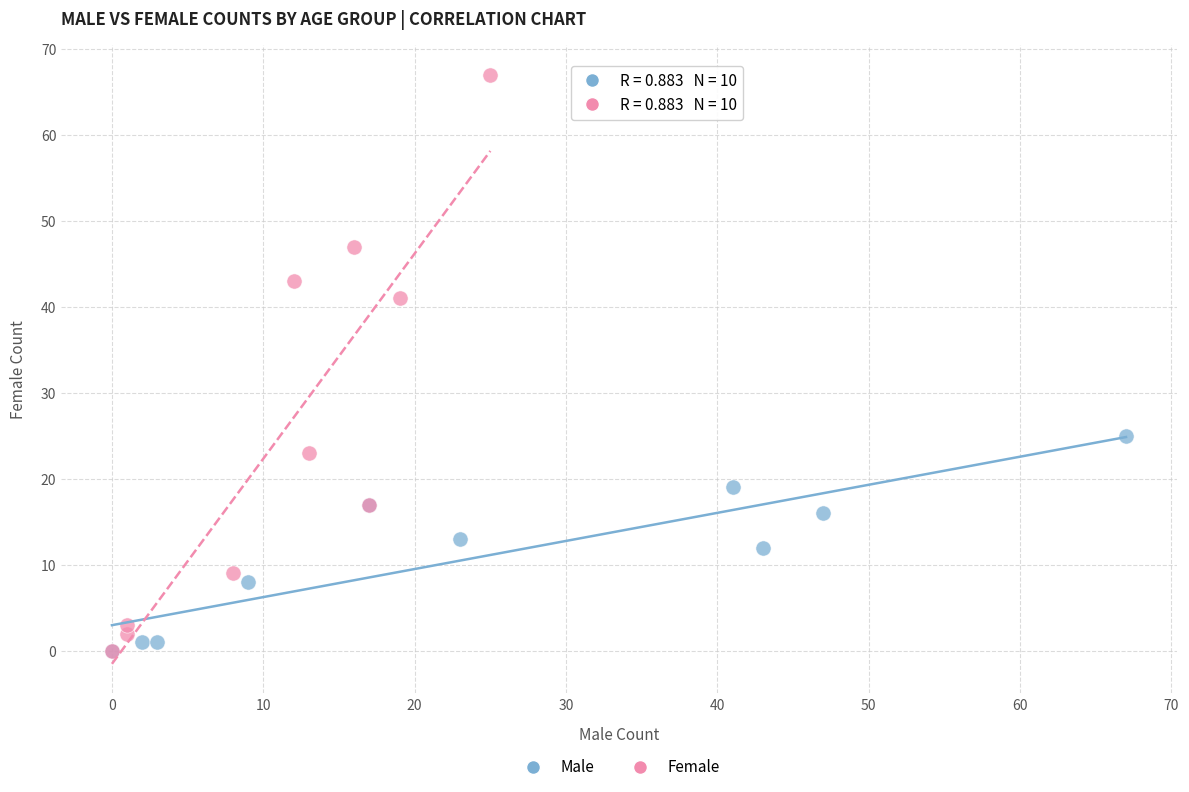

Which series reaches the maximum Y coordinate?

Female